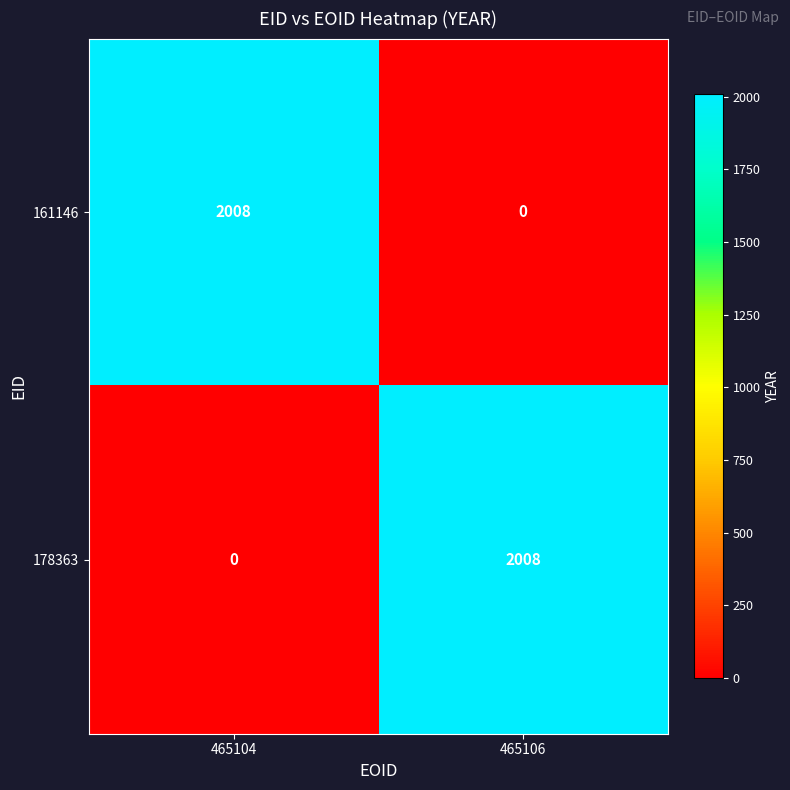

What is the difference between the 178363 values at 465106 and 465104?

2008